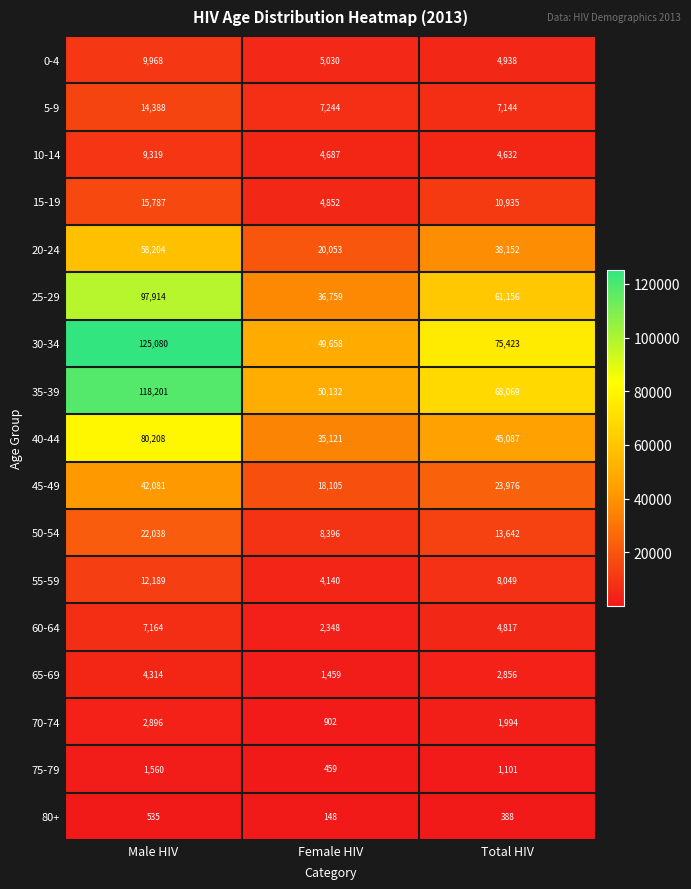

At Total HIV, list the series in order from smallest to largest.

80+, 75-79, 70-74, 65-69, 10-14, 60-64, 0-4, 5-9, 55-59, 15-19, 50-54, 45-49, 20-24, 40-44, 25-29, 35-39, 30-34